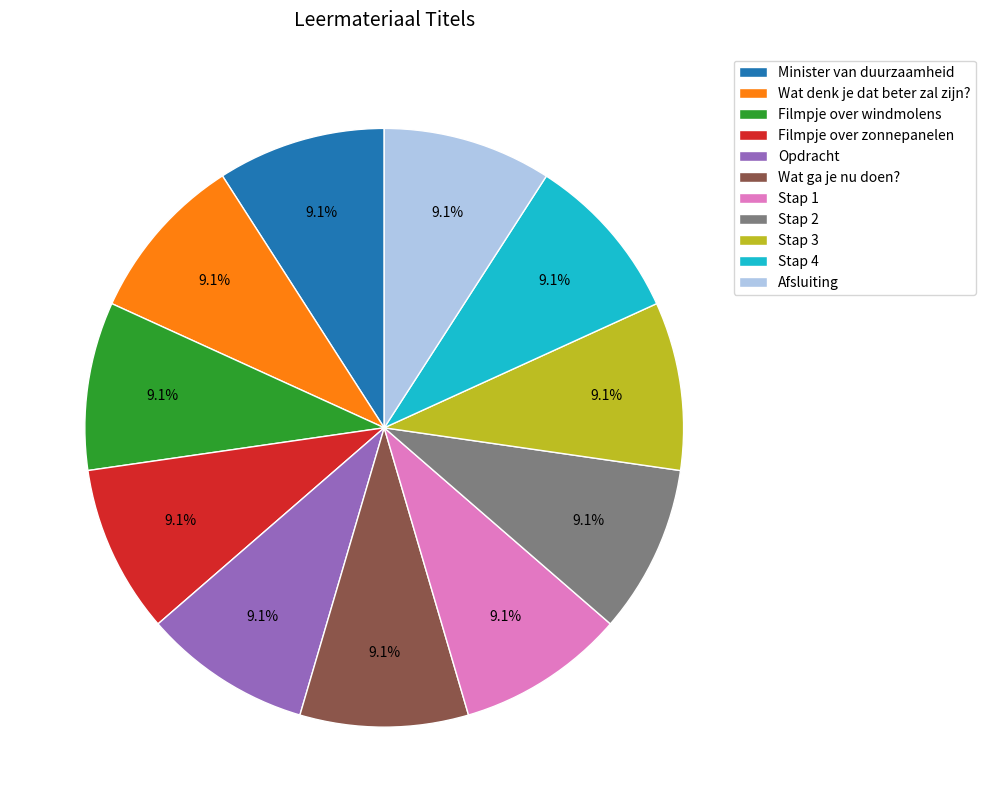

How much of the chart is everything except Stap 4?

90.9%